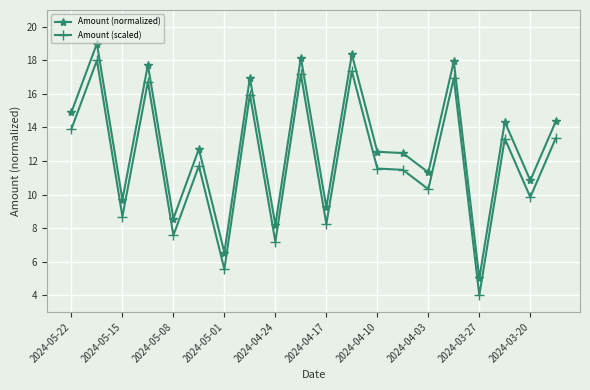

True or false: Amount (normalized) and Amount (scaled) intersect in this chart.

False